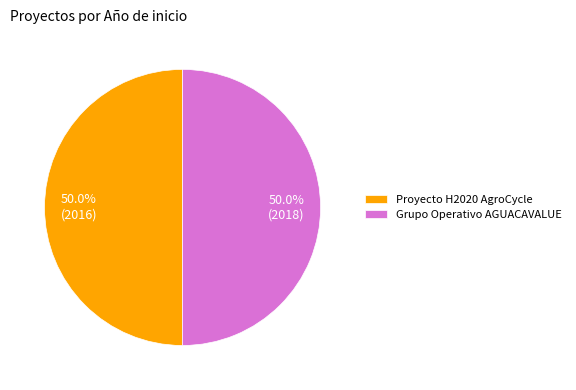

How many segments does this pie chart have?

2